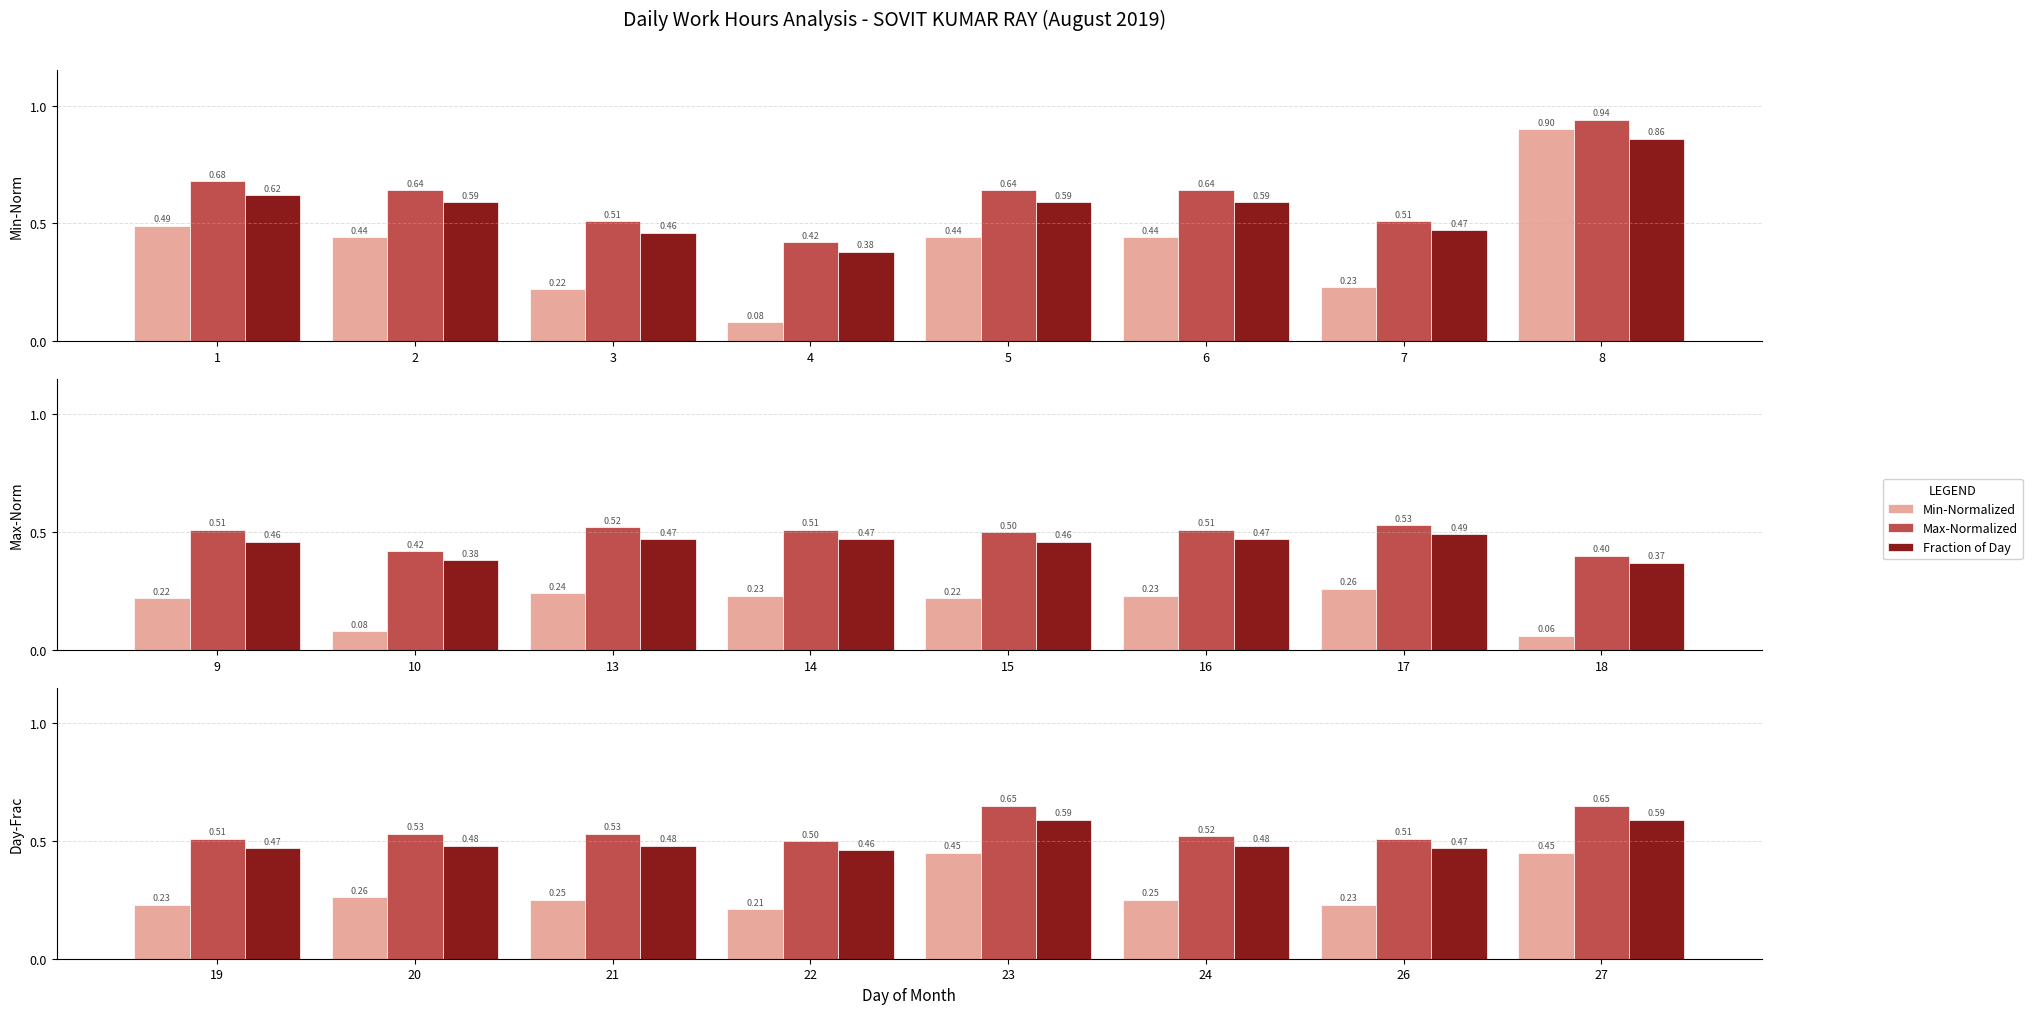

Is the value of Max-Normalized at 23 greater than the value of Min-Normalized at 23?

Yes